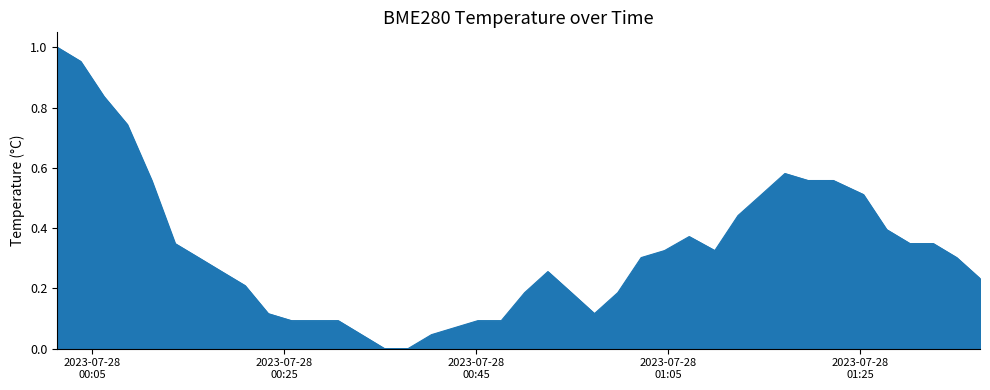

How many lines are shown in the chart?

1